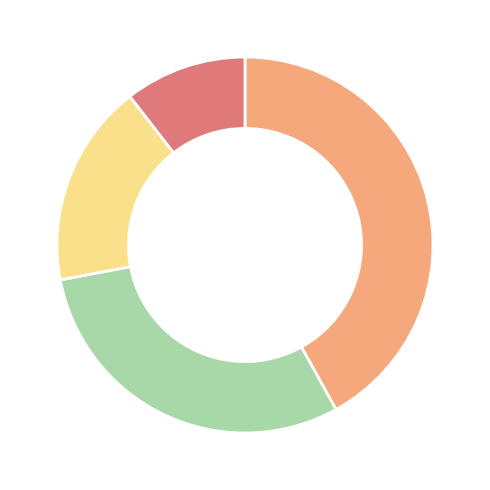

Is there any slice that represents more than half of the pie?

No